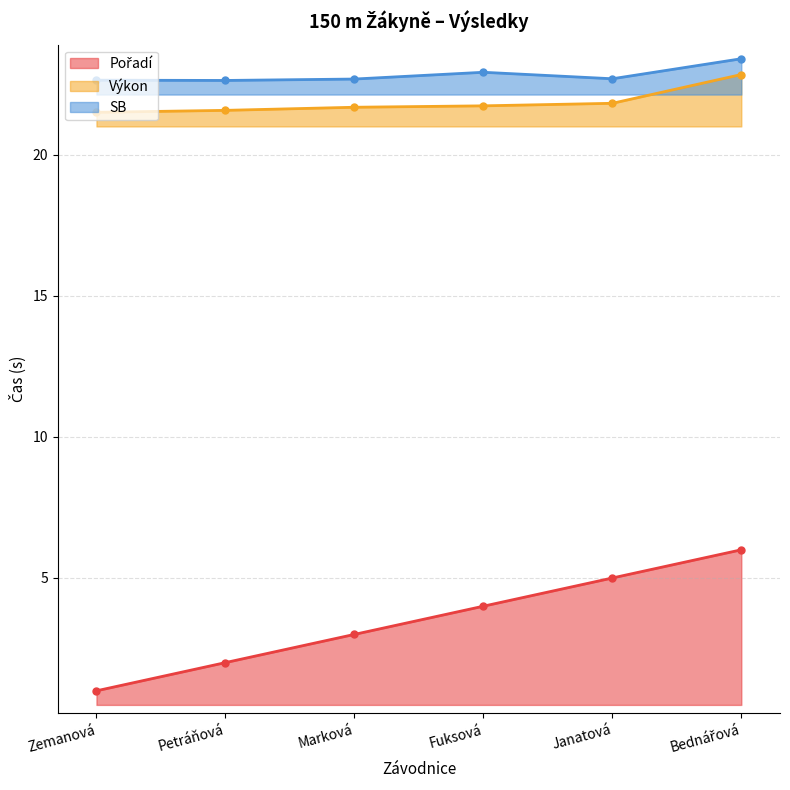

True or false: SB has a value of 38.4 at Petráňová.

False